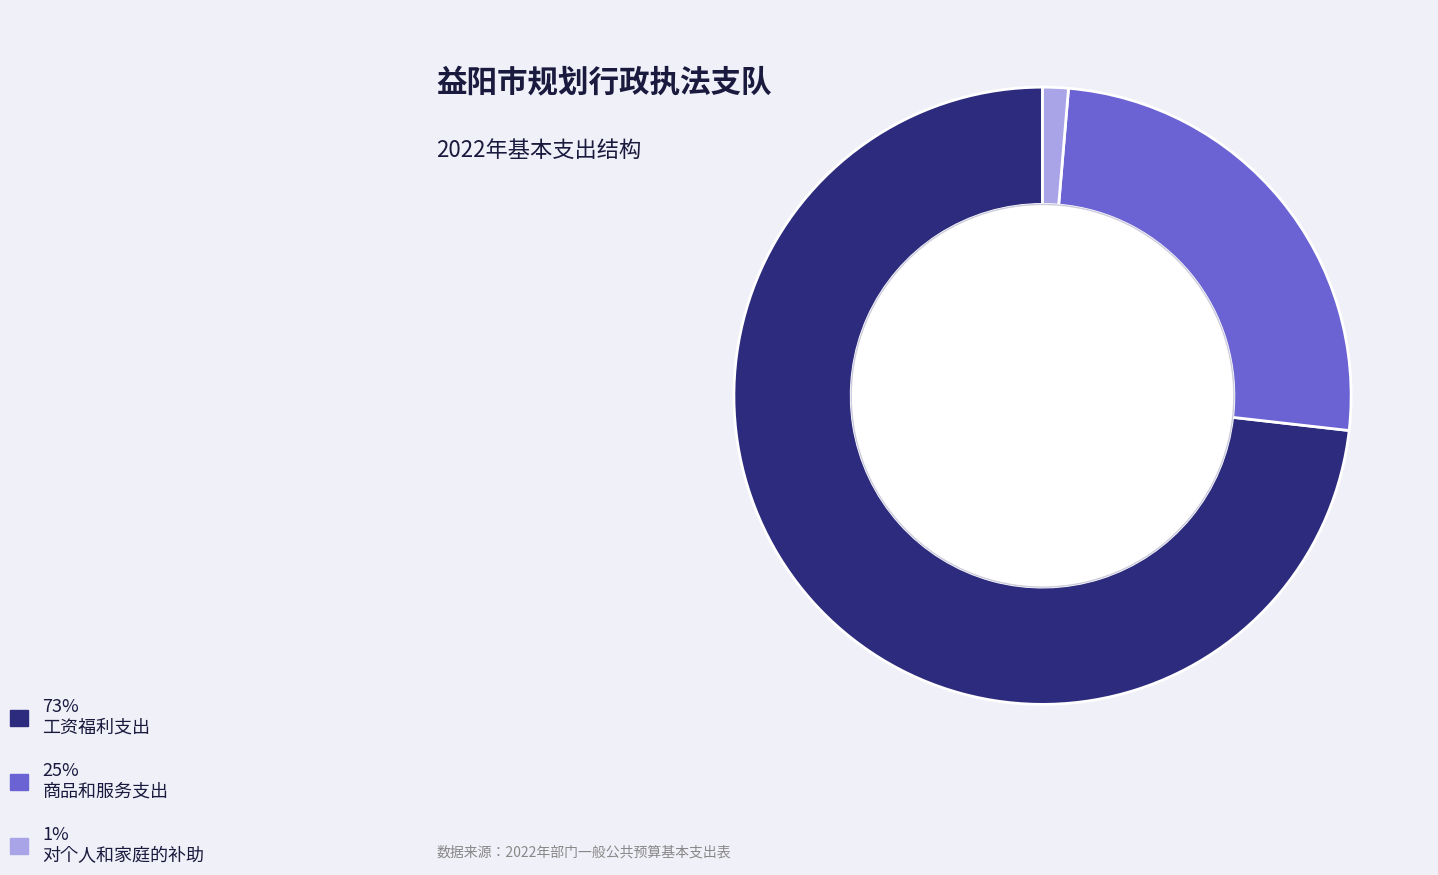

Is there a majority slice in this chart?

Yes